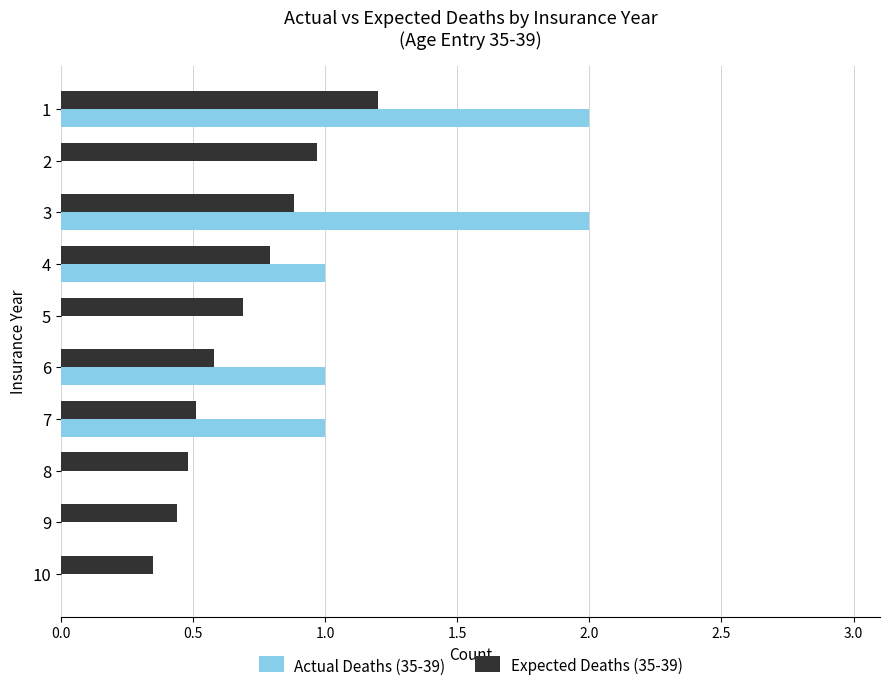

Is the value of Actual Deaths (35-39) at 2 greater than the value of Expected Deaths (35-39) at 10?

No